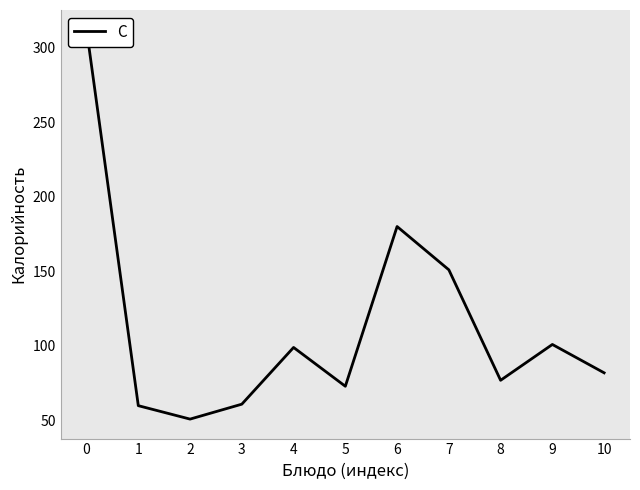

Reading left to right, what are all the values shown in this chart?

312	60	51	61	99	73	180	151	77	101	82